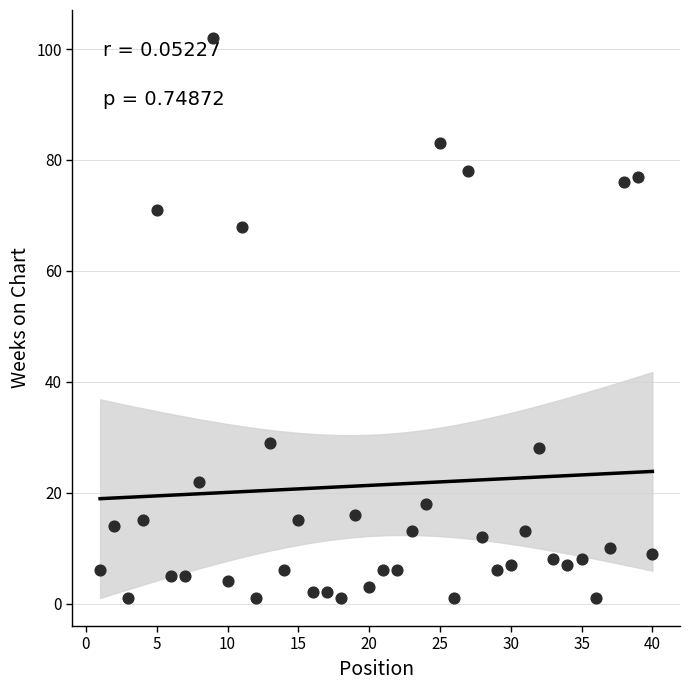

What Y value in the scatter plot is closest to 51?

68